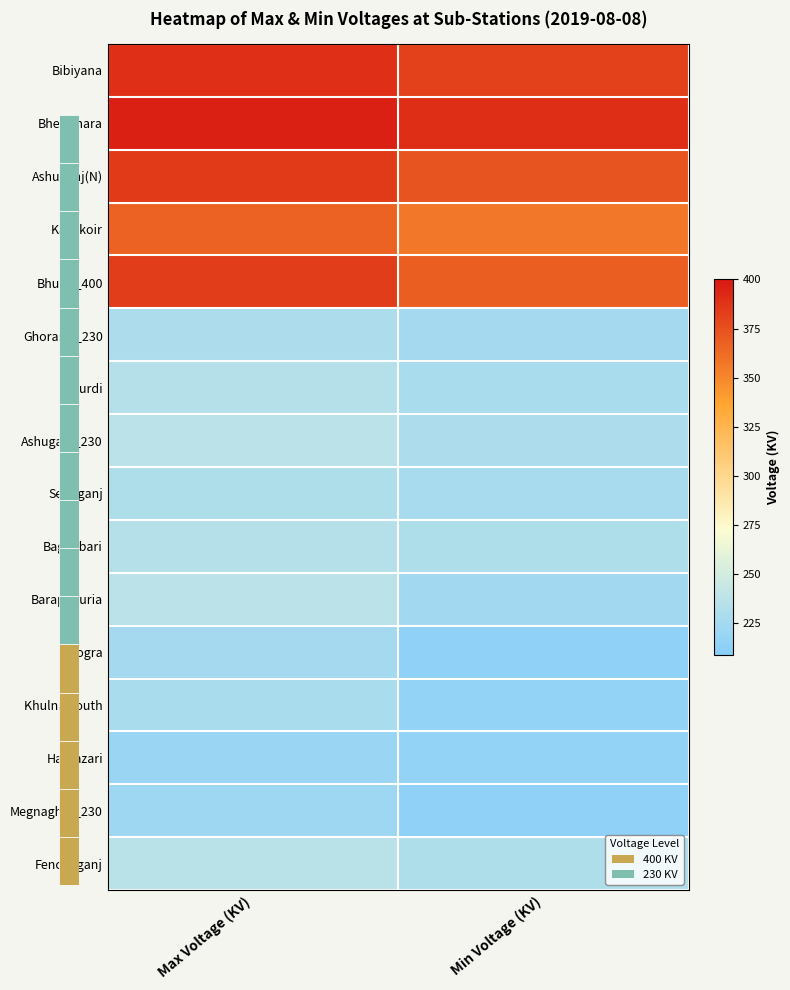

Reading left to right, list all the values displayed in this chart.

Bibiyana: Max Voltage (KV)=389	Min Voltage (KV)=382
Bheramara: Max Voltage (KV)=397	Min Voltage (KV)=390
Ashuganj(N): Max Voltage (KV)=385	Min Voltage (KV)=373
Kaliakoir: Max Voltage (KV)=367	Min Voltage (KV)=357
Bhulta_400: Max Voltage (KV)=383	Min Voltage (KV)=368
Ghorasal_230: Max Voltage (KV)=230	Min Voltage (KV)=225
Ishurdi: Max Voltage (KV)=235	Min Voltage (KV)=228
Ashuganj_230: Max Voltage (KV)=237	Min Voltage (KV)=230
Serajganj: Max Voltage (KV)=231	Min Voltage (KV)=227
Baghabari: Max Voltage (KV)=235	Min Voltage (KV)=231
Barapukuria: Max Voltage (KV)=237	Min Voltage (KV)=224
Bogra: Max Voltage (KV)=225	Min Voltage (KV)=214
Khulna South: Max Voltage (KV)=228	Min Voltage (KV)=216
Hathazari: Max Voltage (KV)=220	Min Voltage (KV)=216
Megnaghat_230: Max Voltage (KV)=222	Min Voltage (KV)=214
Fenchuganj: Max Voltage (KV)=236	Min Voltage (KV)=231